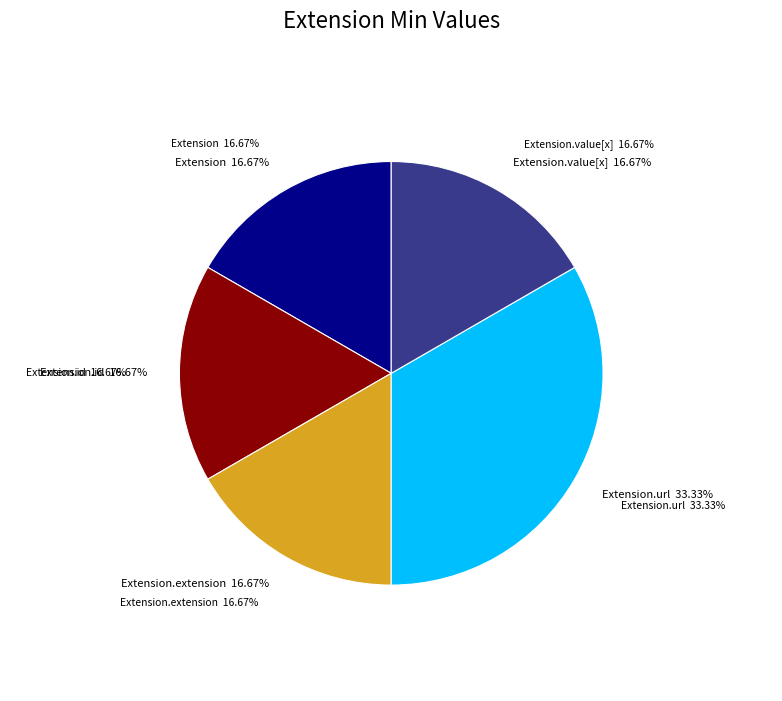

Is there any slice that represents more than half of the pie?

Yes